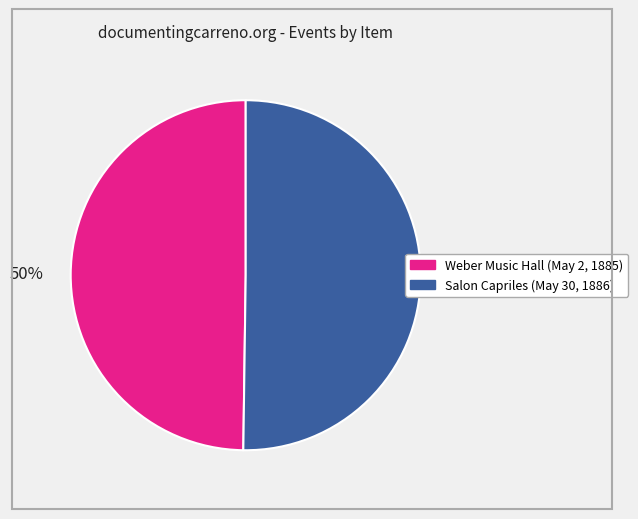

Combined, do Salon Capriles (May 30, 1886) and Weber Music Hall (May 2, 1885) account for over 50%?

Yes